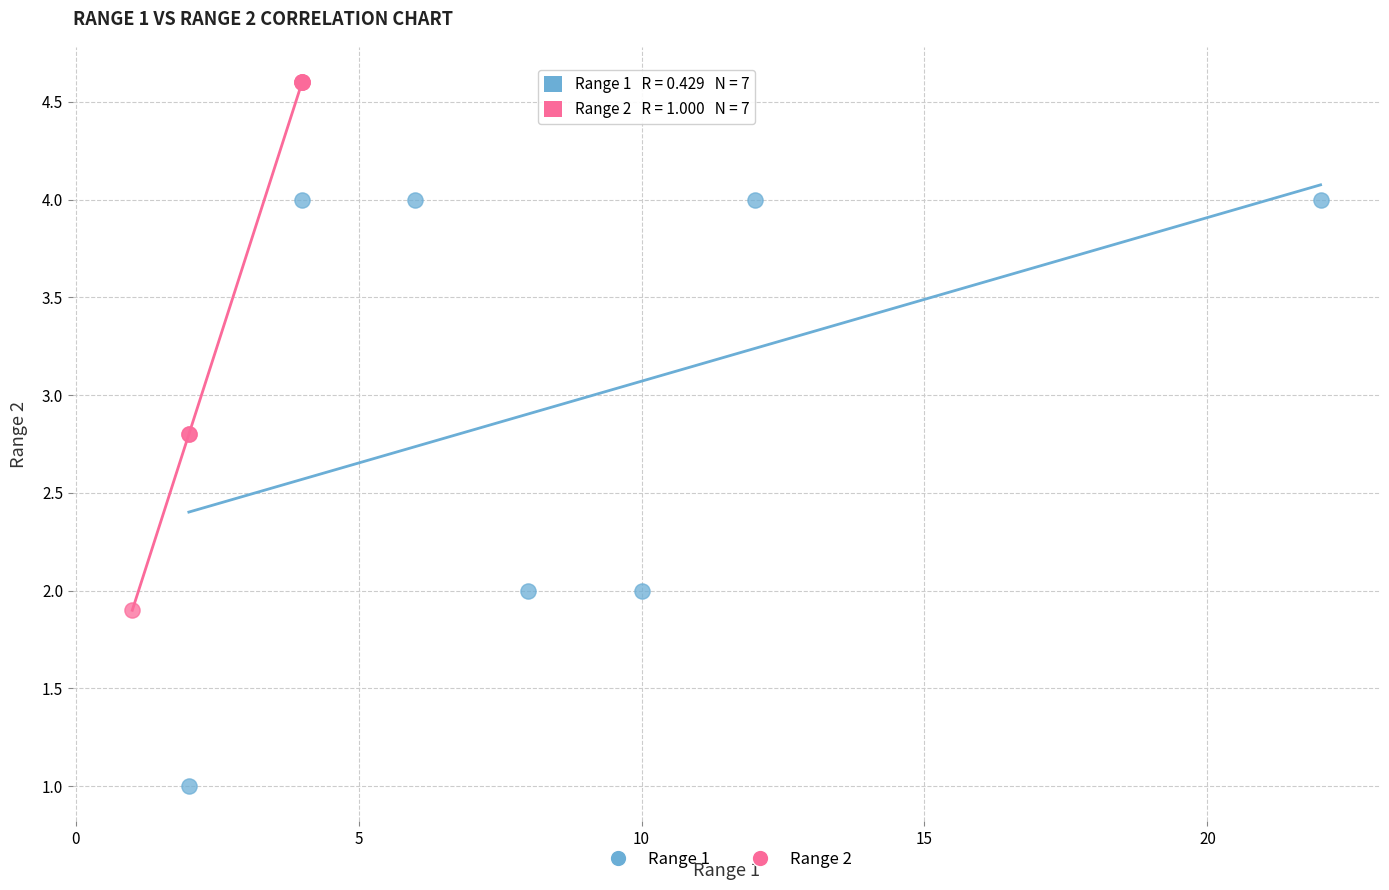

Which series has the largest Y range (max minus min)?

Range 1